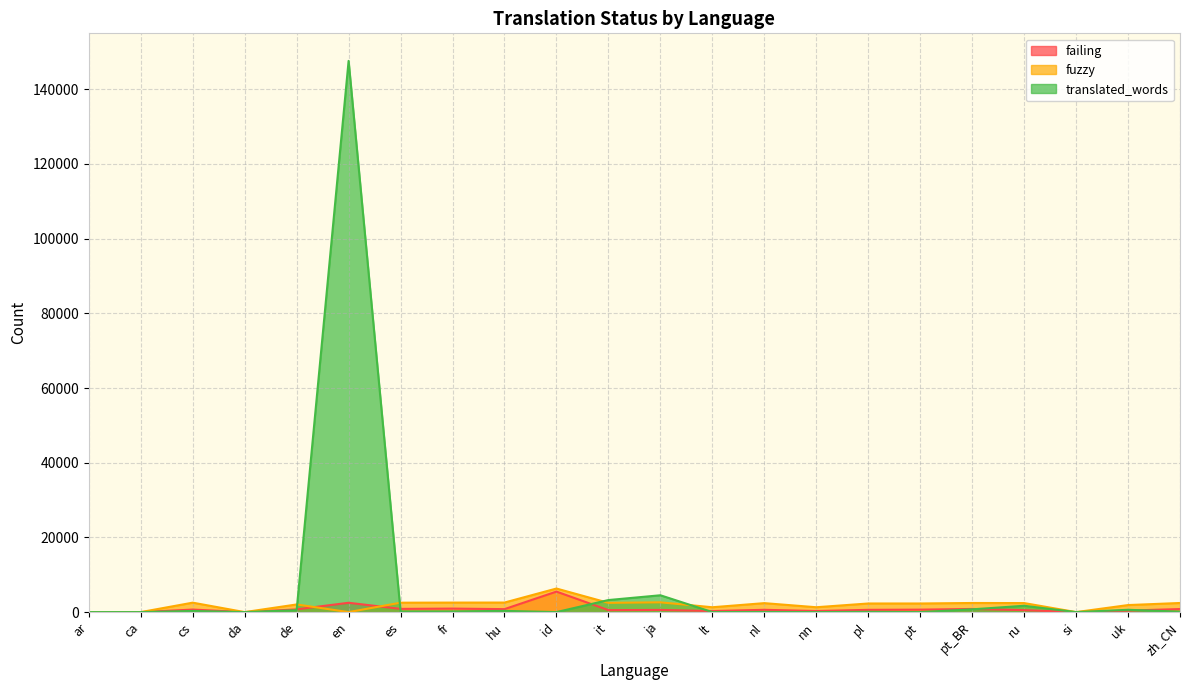

What is the sum of all fuzzy values?

42413